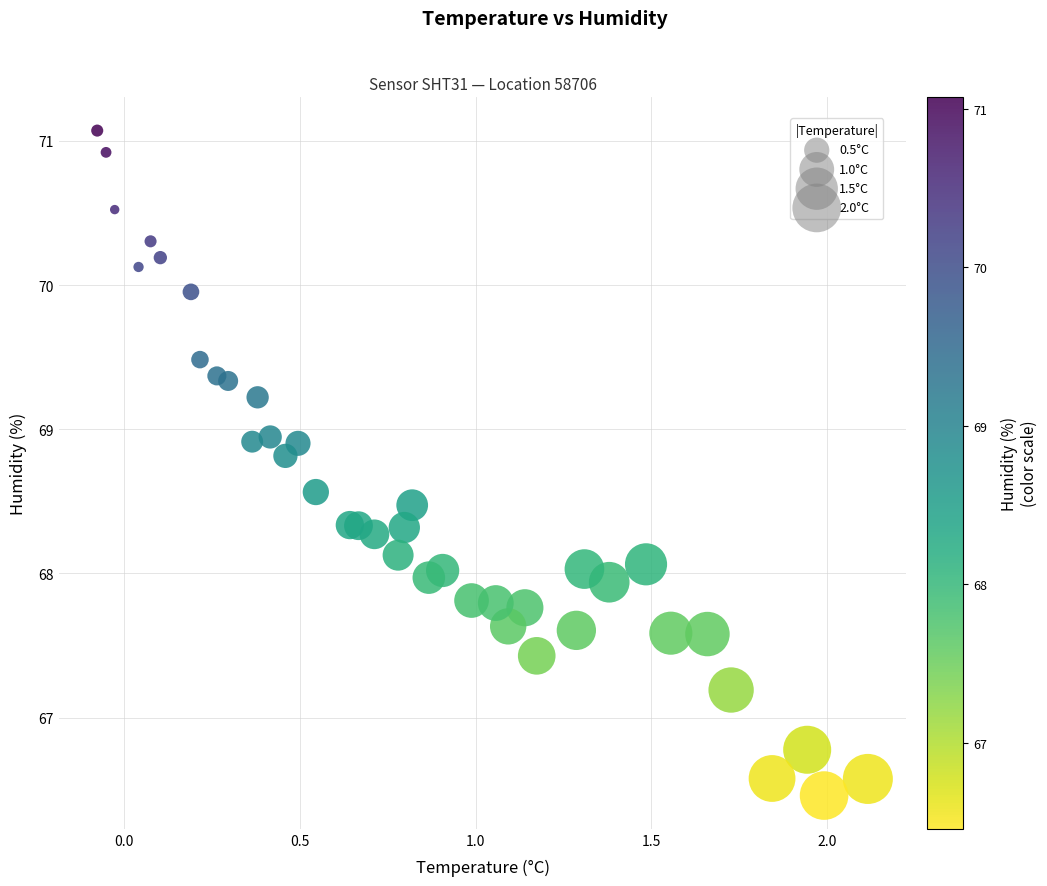

What is the range of Y values (max minus min)?

4.6